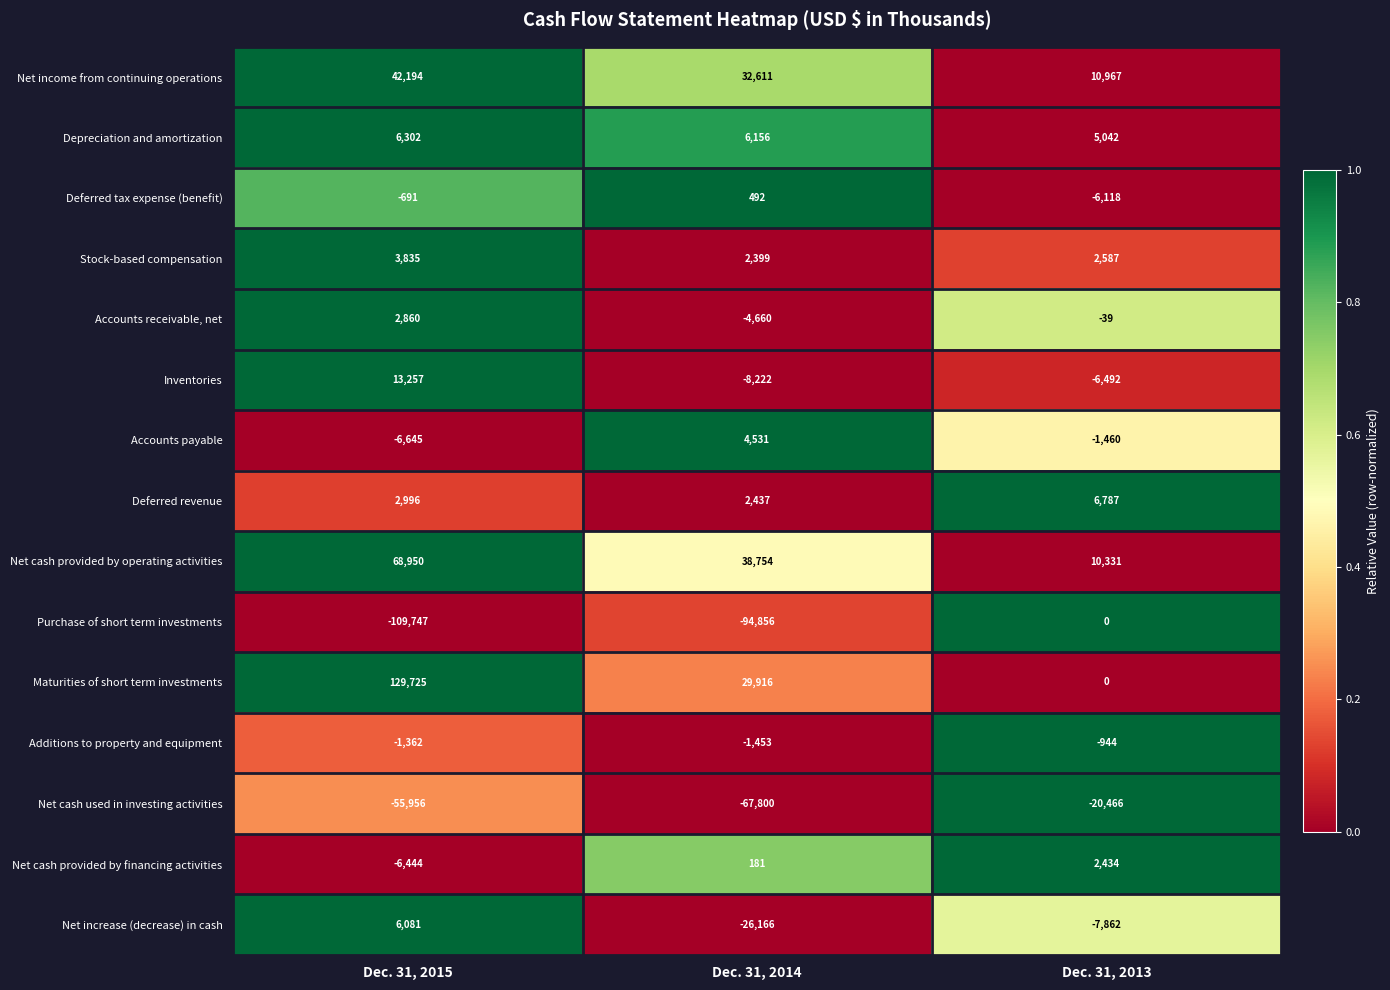

How many data points does each series have?

3